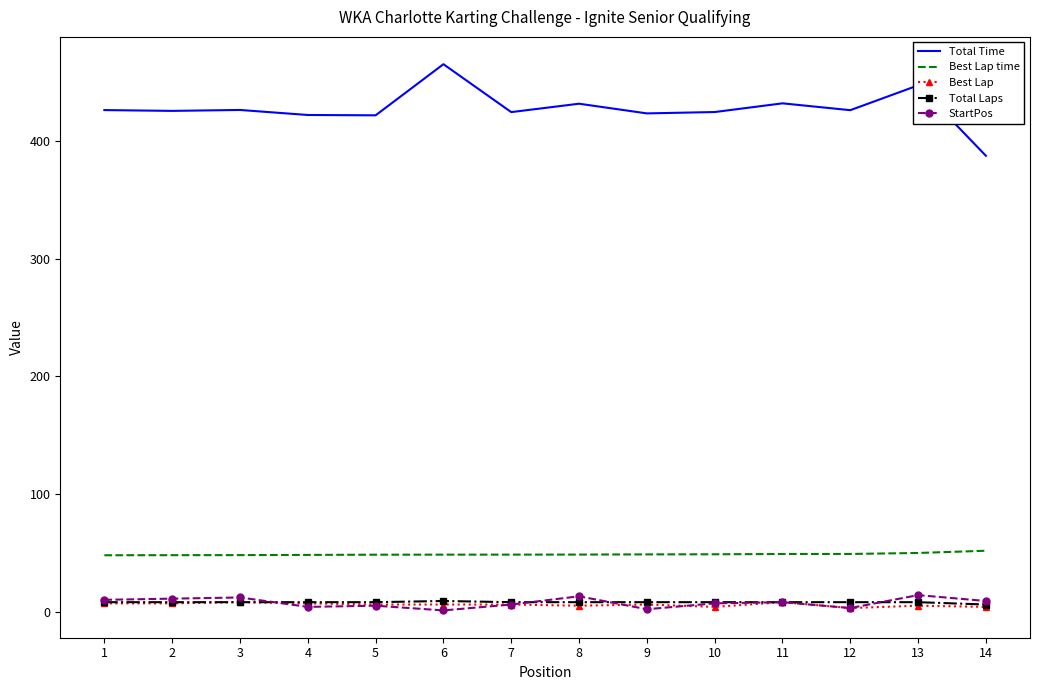

Which series has the widest spread of values?

Total Time